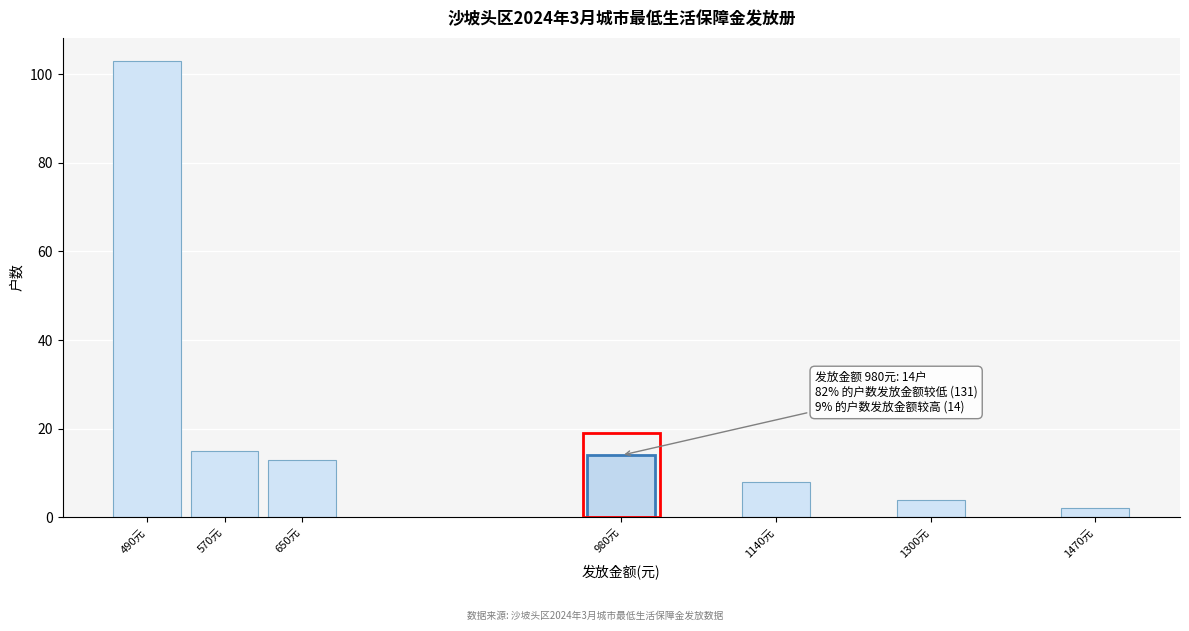

Reading left to right, what are all the values shown in this chart?

103	15	13	14	8	4	2